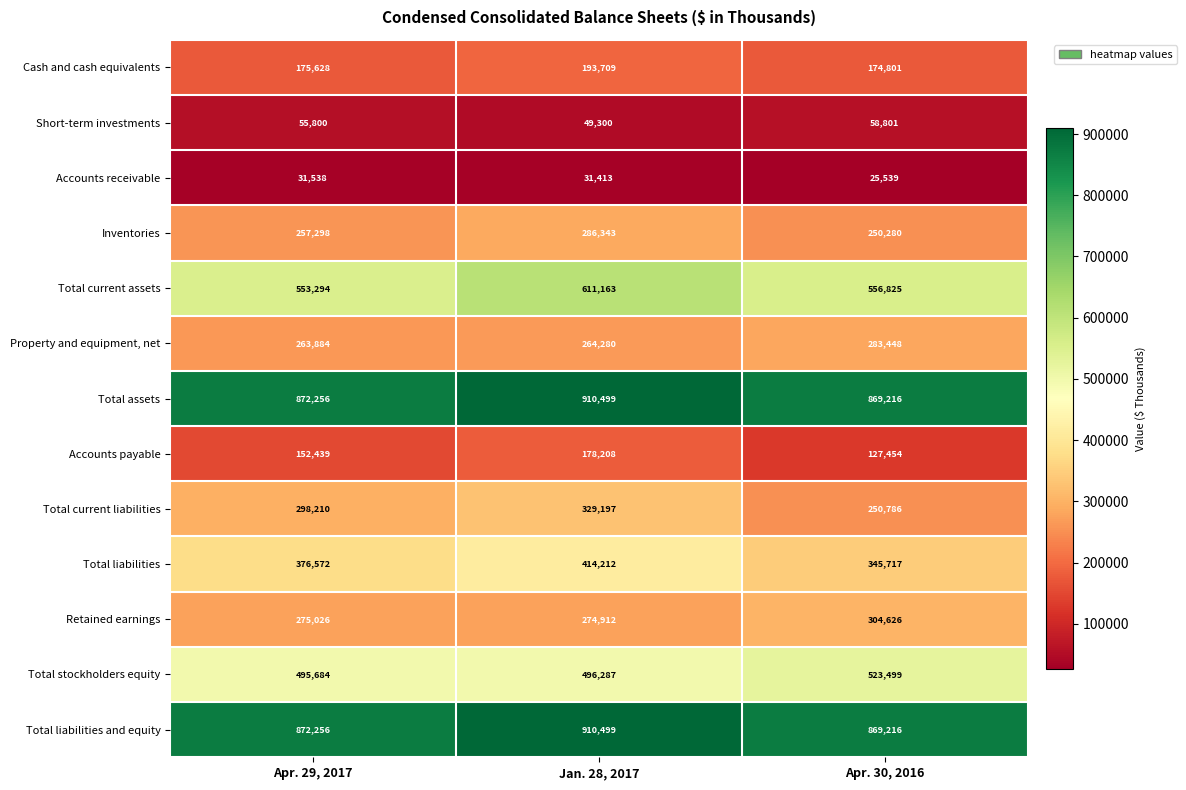

Count the number of categories in the chart.

3